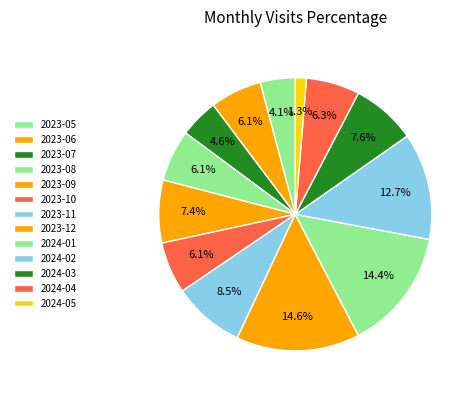

How many slices are in this pie chart?

13